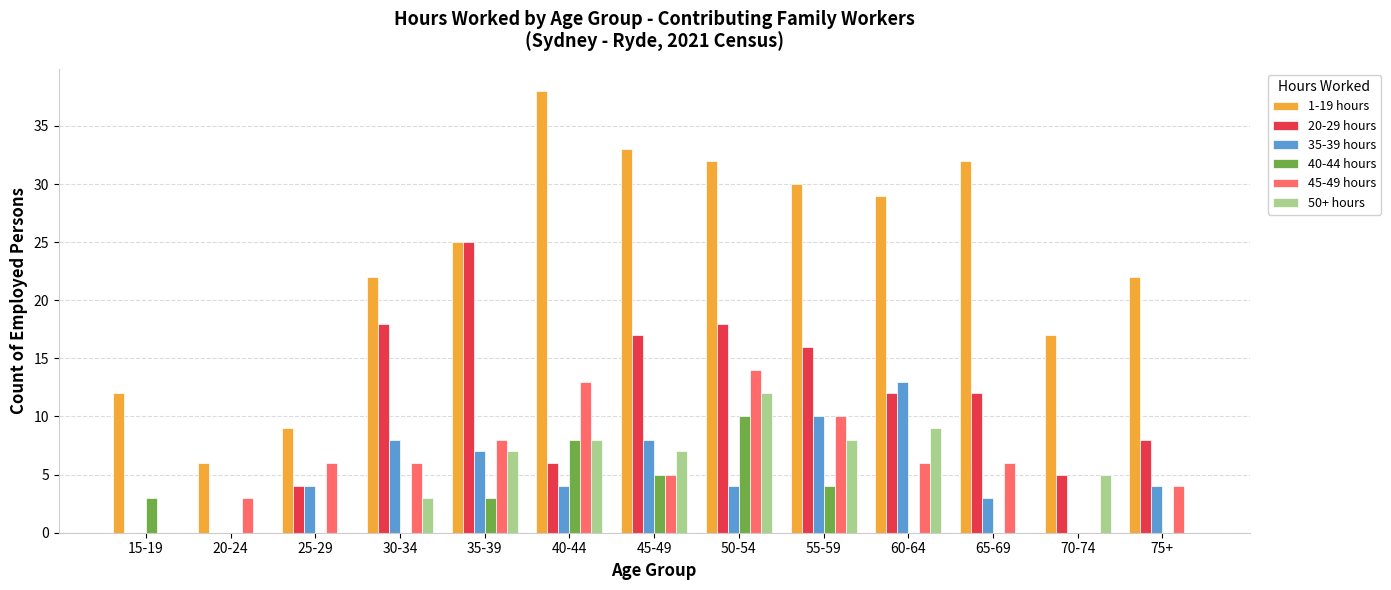

Is the value of 50+ hours at 30-34 greater than the value of 40-44 hours at 60-64?

Yes